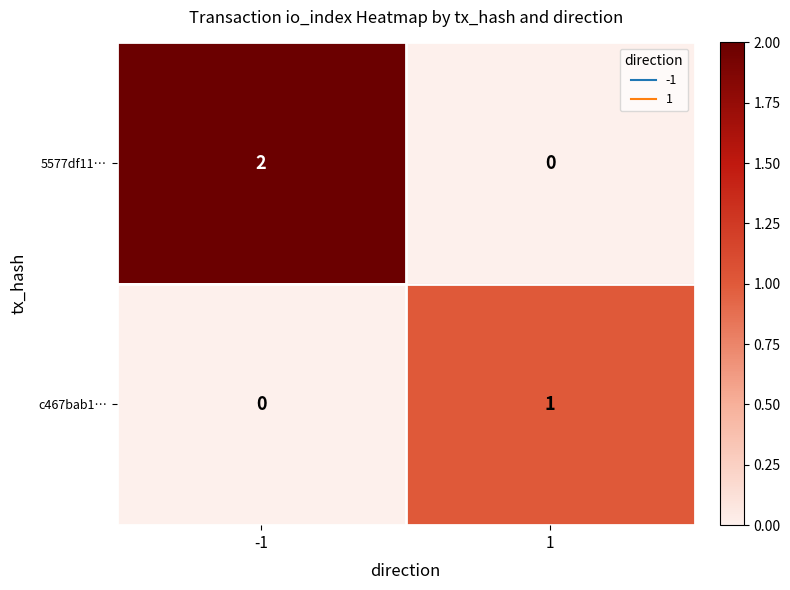

Rank the series at -1 from lowest to highest value.

c467bab1…, 5577df11…